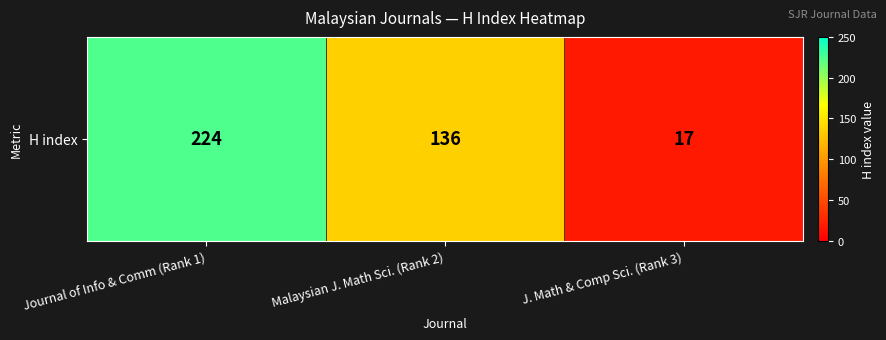

What is the average value?

126